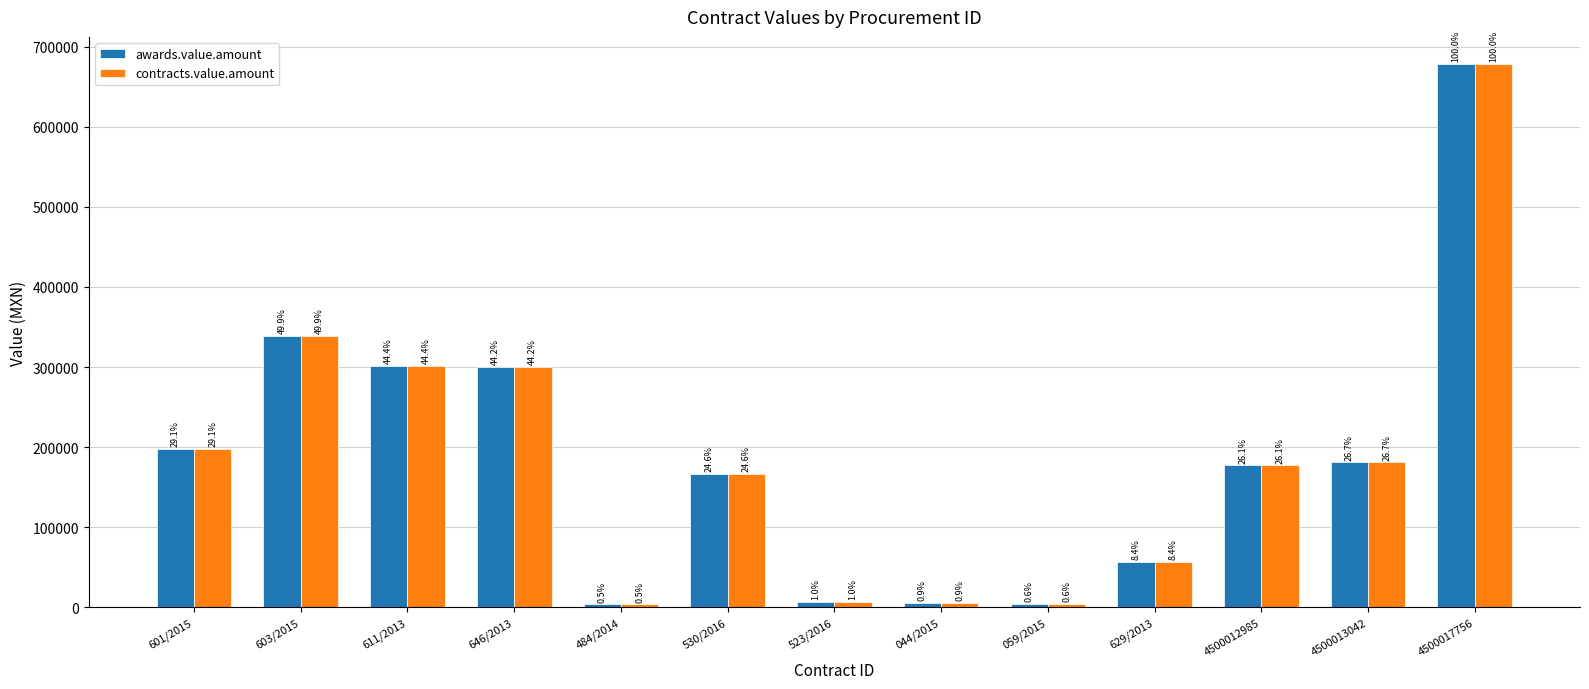

Which series has the largest total across all categories?

awards.value.amount